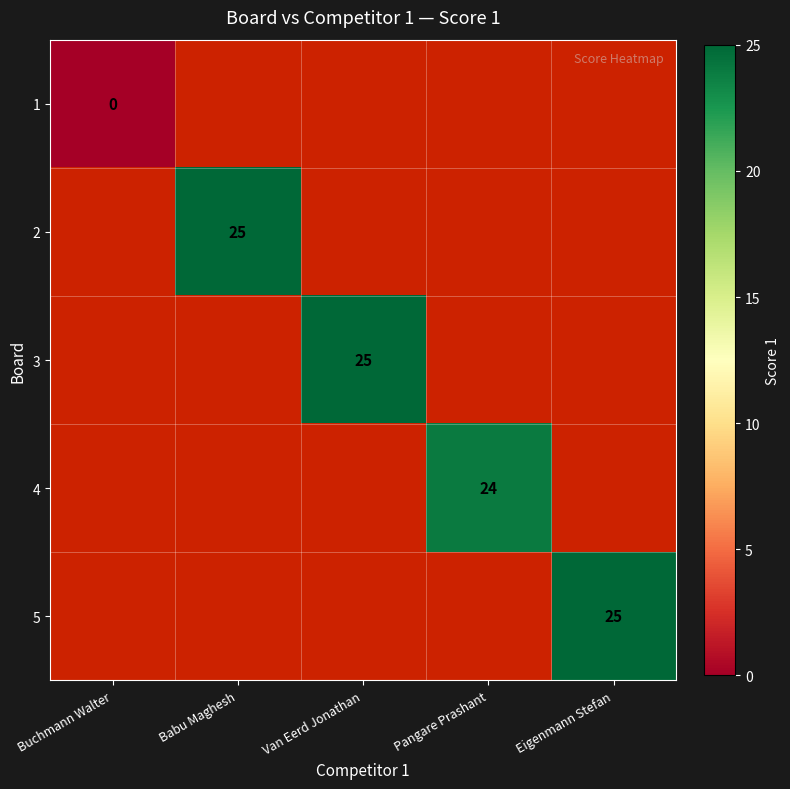

True or false: 3 has a value of 25 at Van Eerd Jonathan.

True